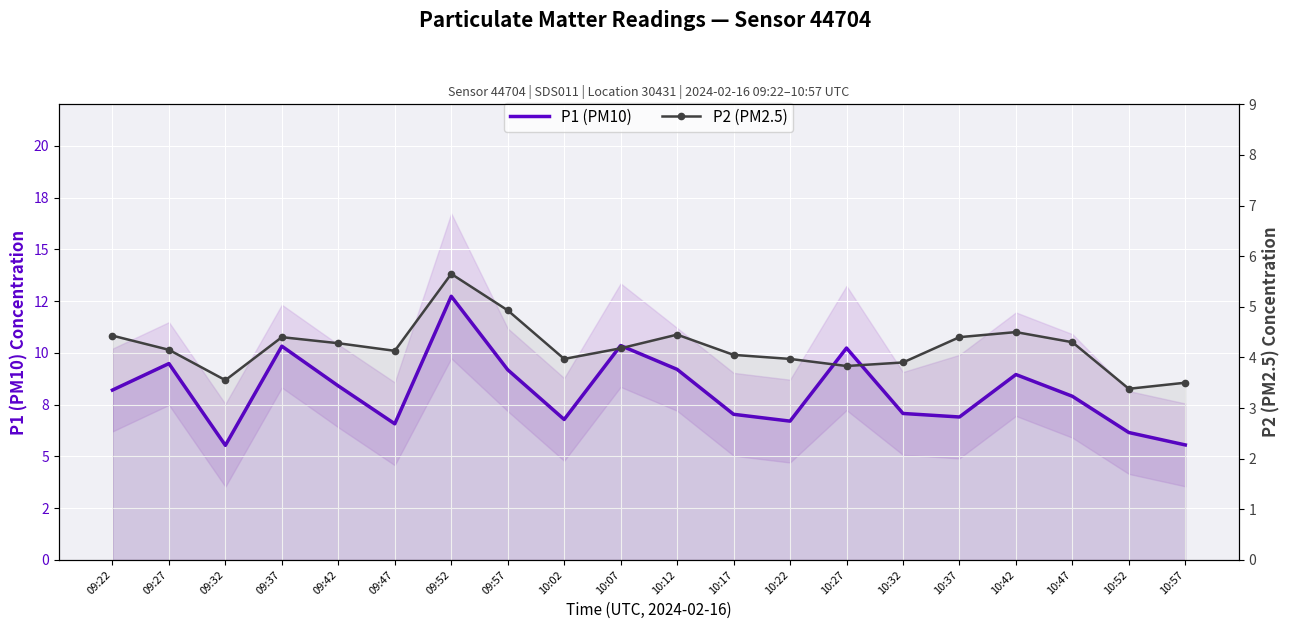

At 10:32, list the series in order from smallest to largest.

P2 (PM2.5), P1 (PM10)